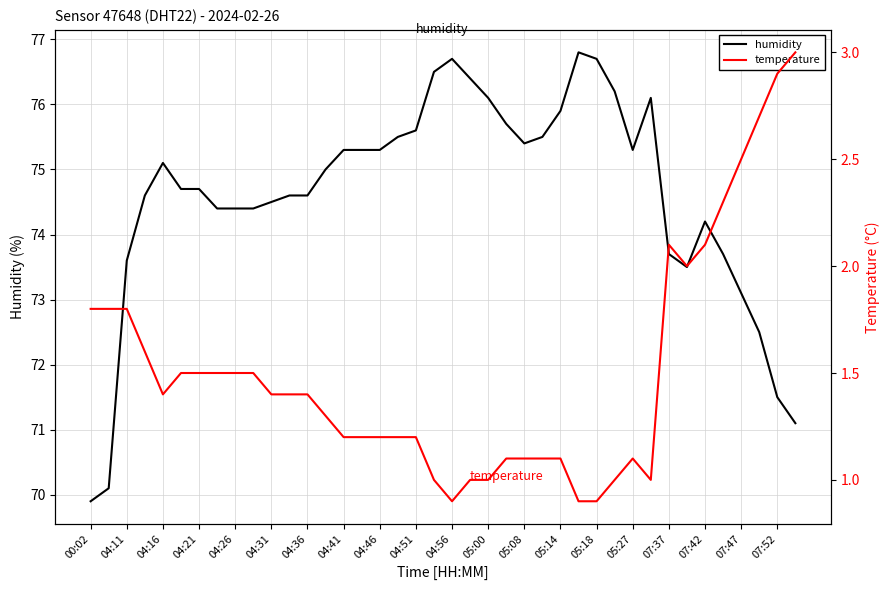

The humidity series shows 18.3 at 05:27. True or false?

False